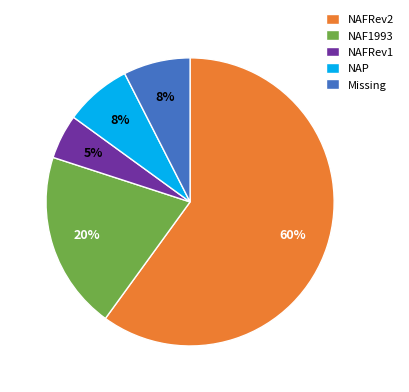

Do NAF1993 and NAFRev2 together represent more than half of the pie?

Yes